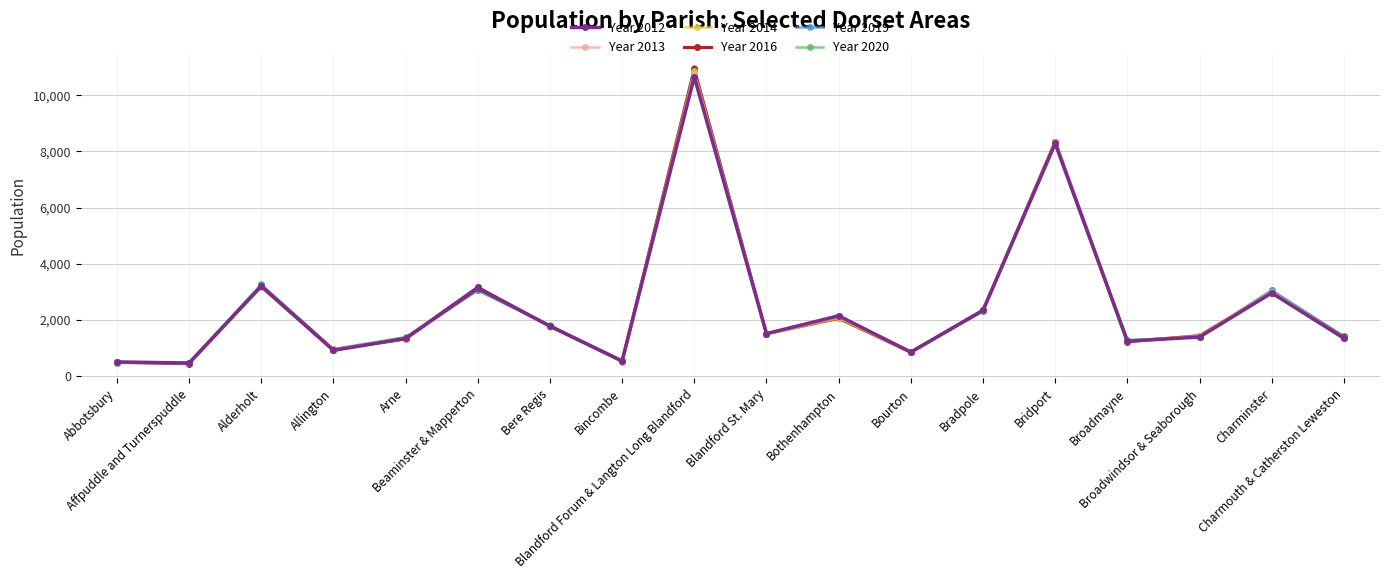

Which series changed the most between Bere Regis and Bridport?

Year 2014